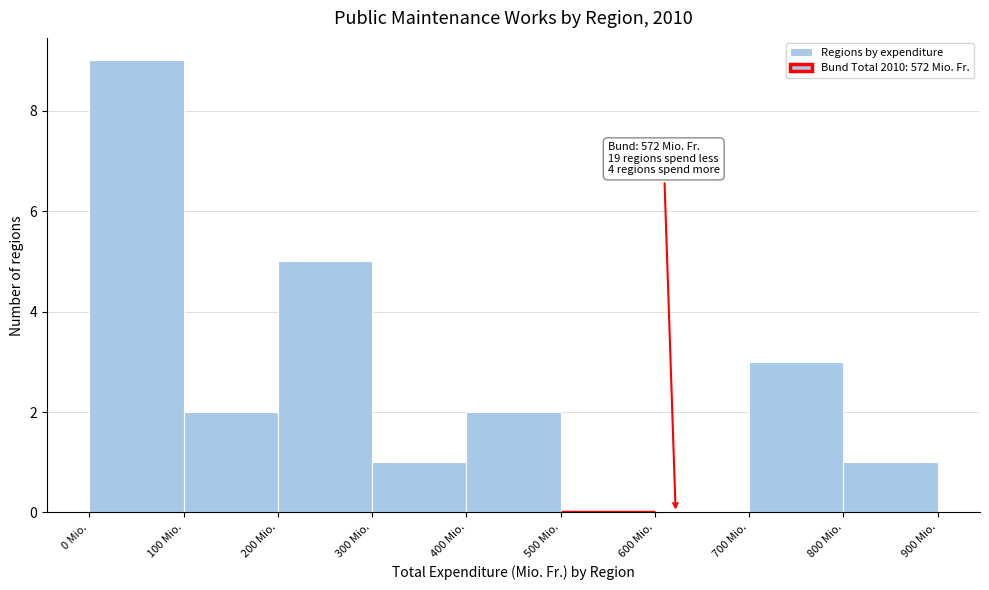

Which range on the x-axis has the tallest bar?

0 to 100